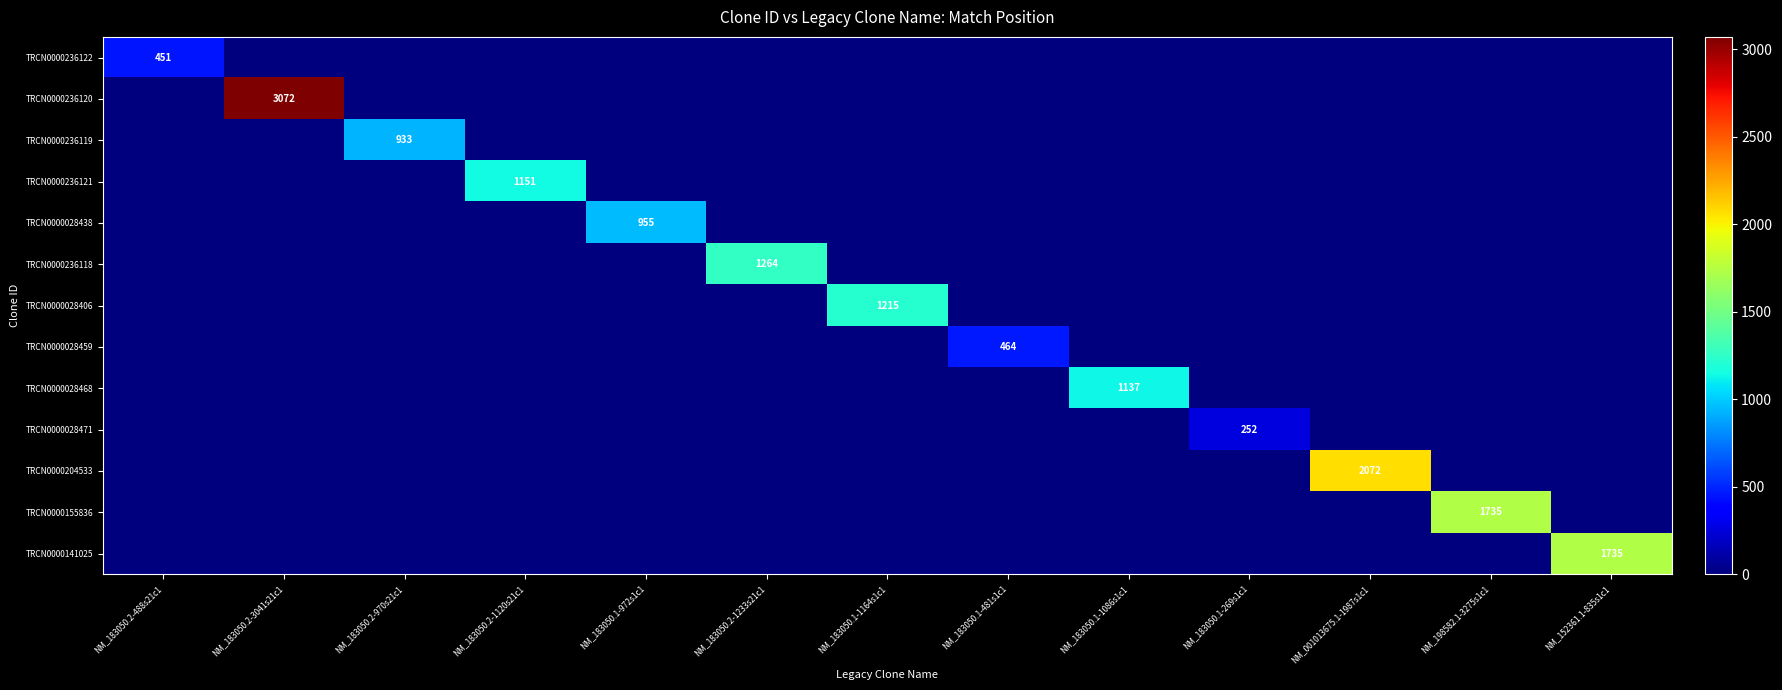

Rank the series at NM_183050.2-970s21c1 from lowest to highest value.

TRCN0000236122, TRCN0000236120, TRCN0000236121, TRCN0000028438, TRCN0000236118, TRCN0000028406, TRCN0000028459, TRCN0000028468, TRCN0000028471, TRCN0000204533, TRCN0000155836, TRCN0000141025, TRCN0000236119